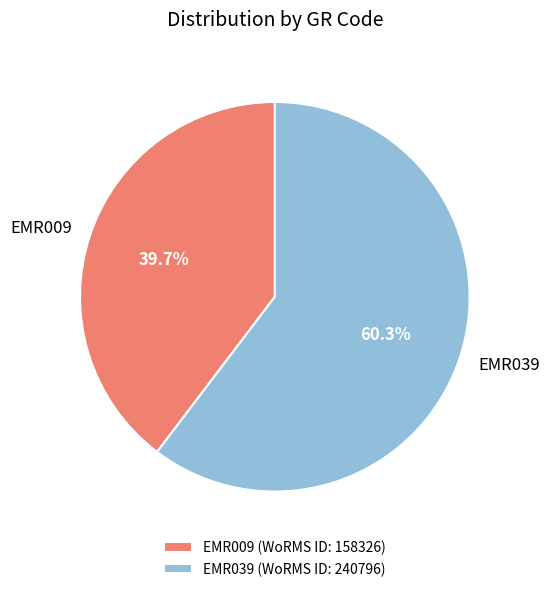

Between EMR009 and EMR039, which is larger?

EMR039